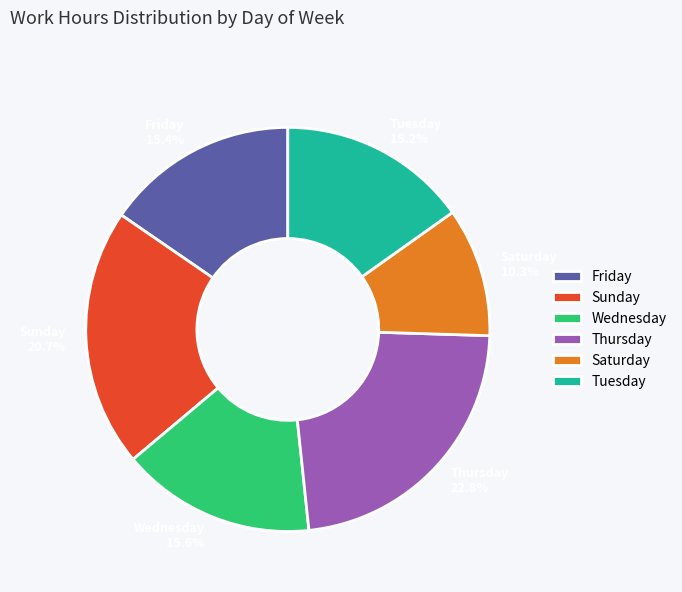

Between Wednesday 15.6% and Thursday 22.8%, which is larger?

Thursday 22.8%